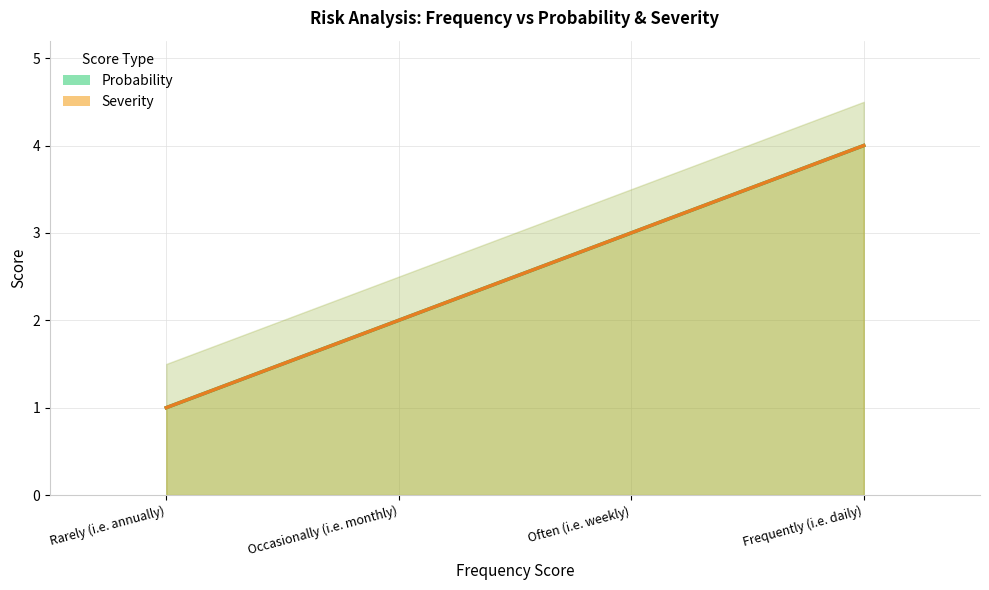

Which series has the largest range (max minus min)?

Probability